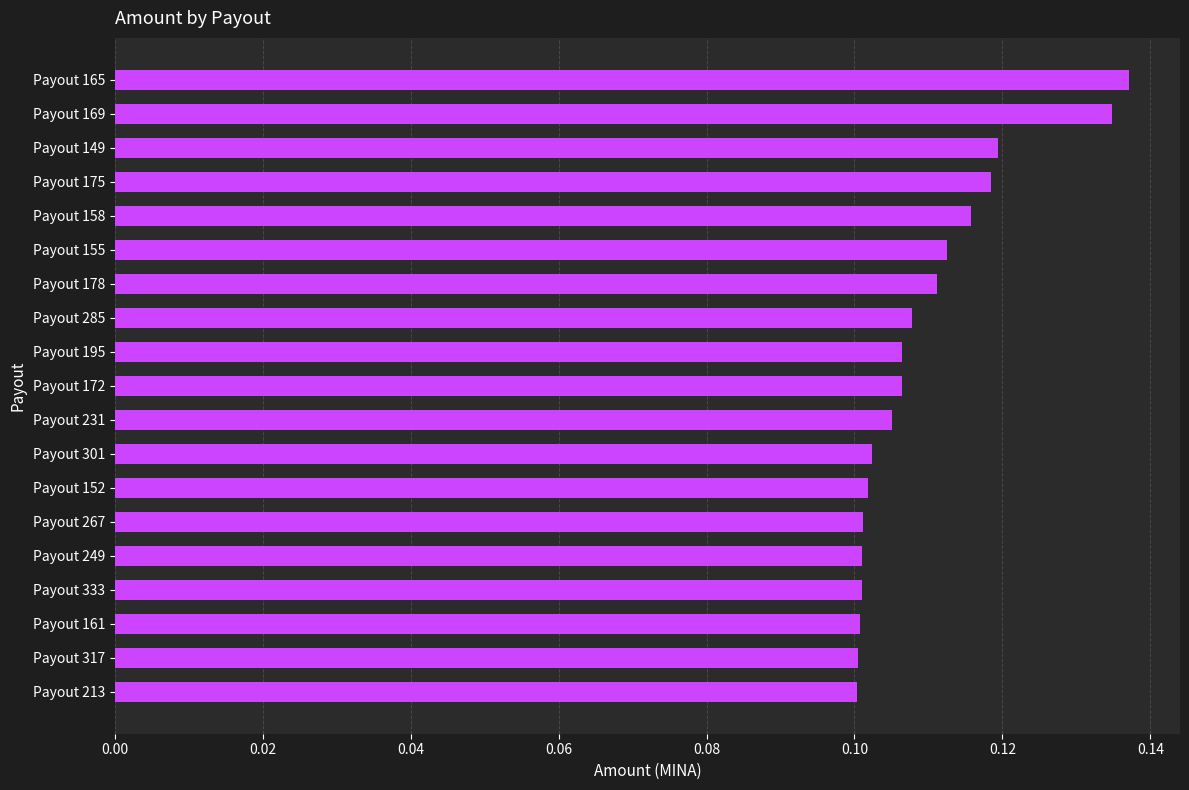

The chart shows a value of 0.1 at Payout 165. True or false?

True